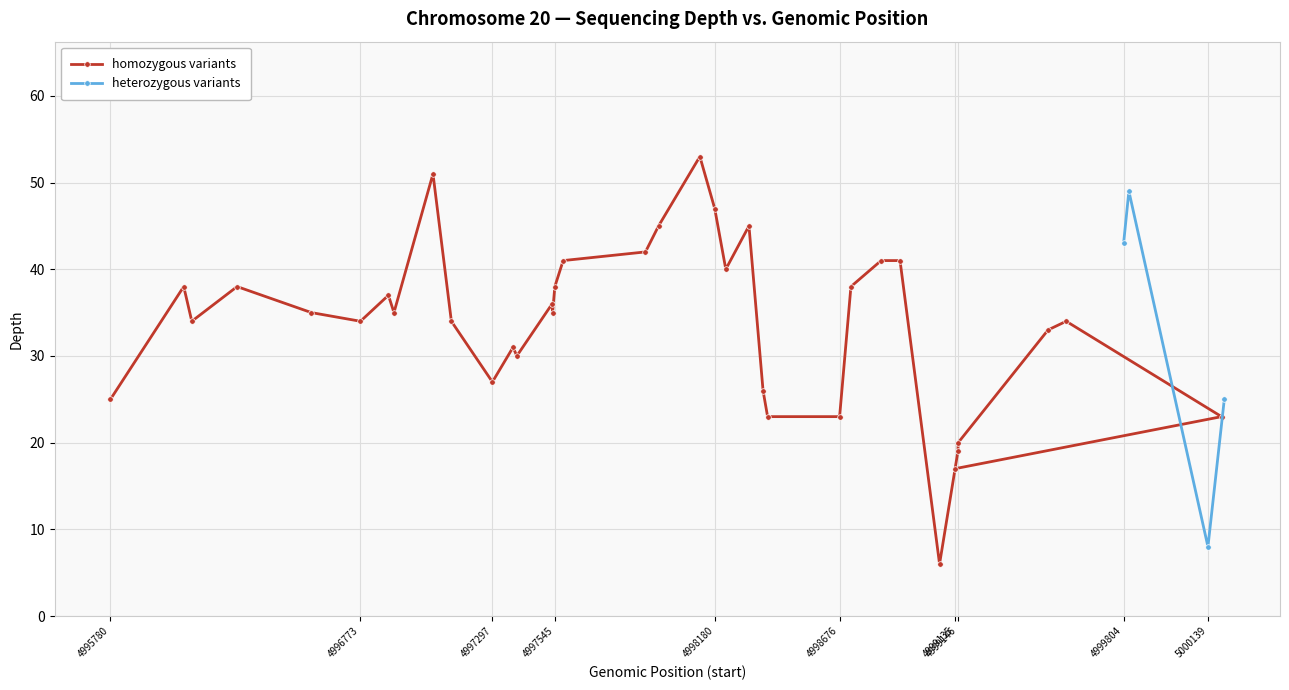

At which label is the value closest to 29?

4997394